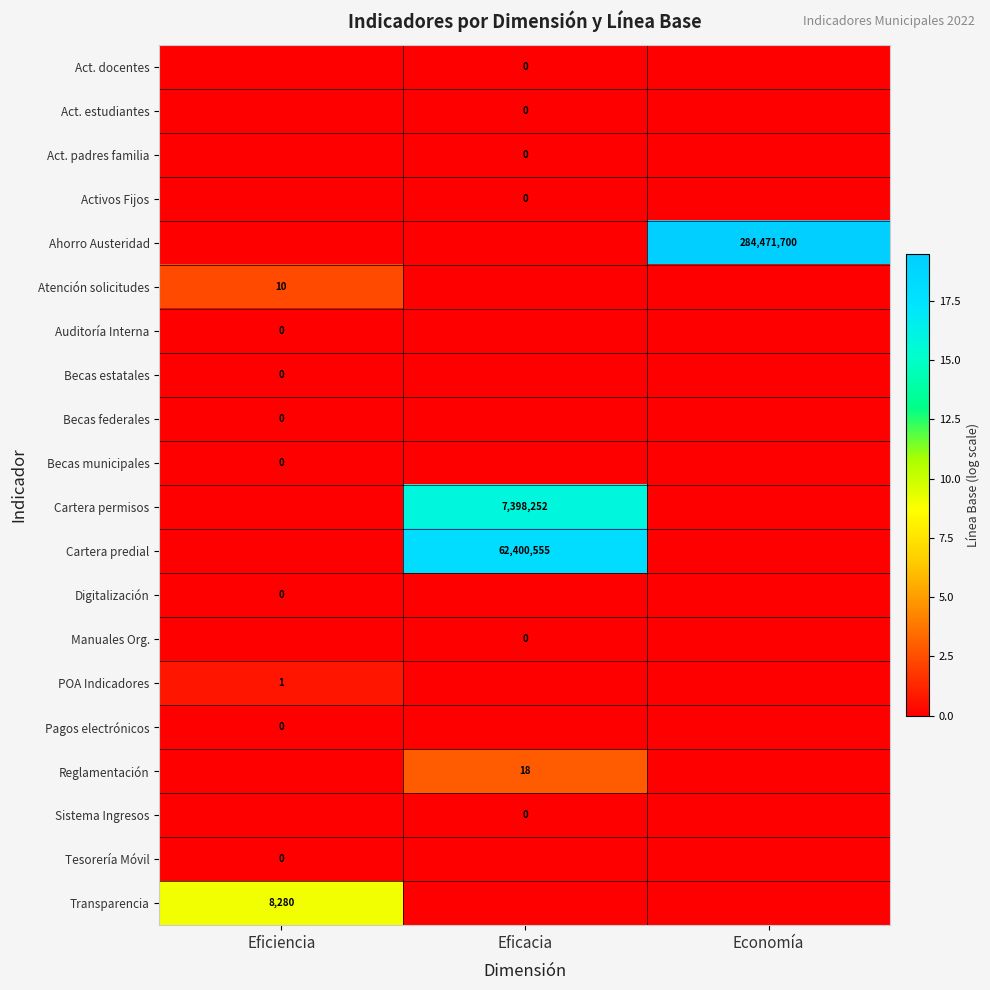

How many distinct data groups are displayed?

20